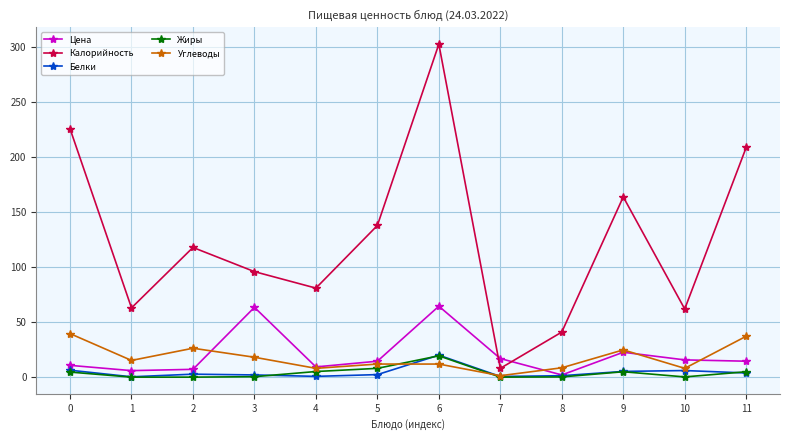

The Жиры series shows 0.2 at 8. True or false?

True